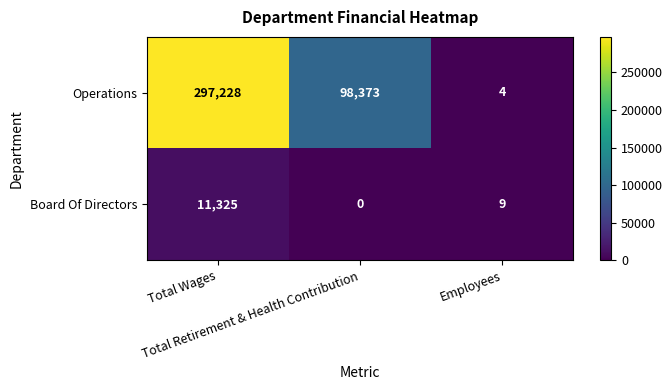

What is the sum of all Board Of Directors values?

11334